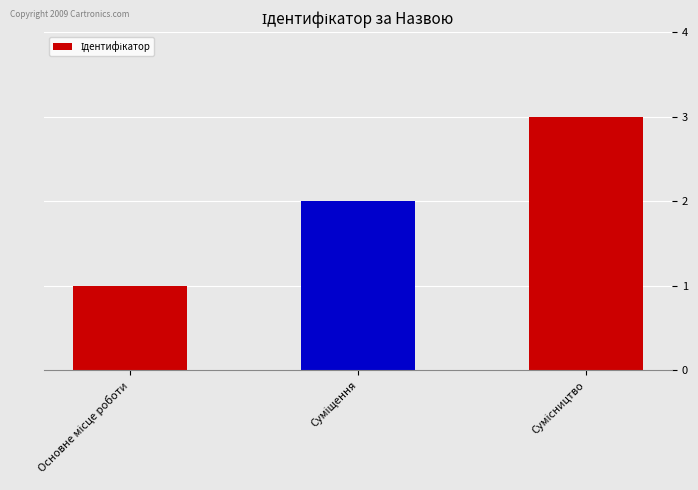

What is the maximum value shown in the chart?

3